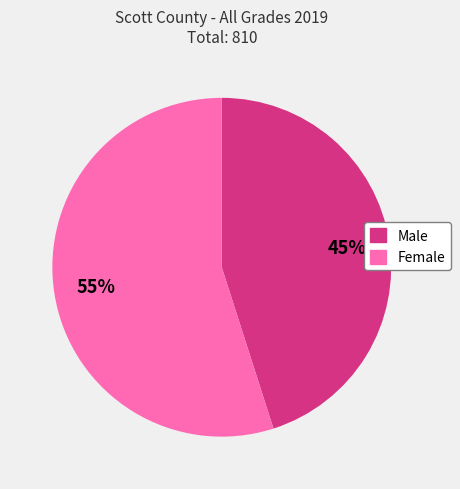

Is the sum of Female and Male greater than half?

Yes